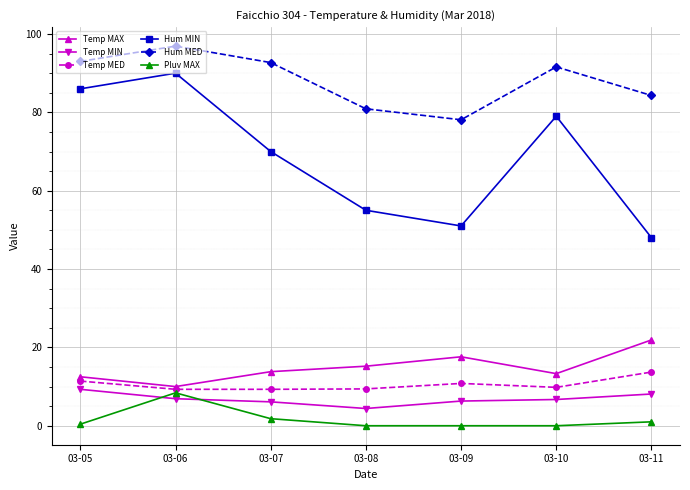

At which label is Pluv MAX closest to 4?

03-07